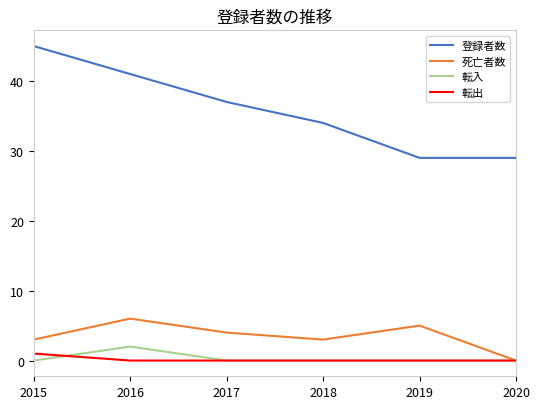

Is the value of 転出 at 2015 greater than the value of 登録者数 at 2019?

No